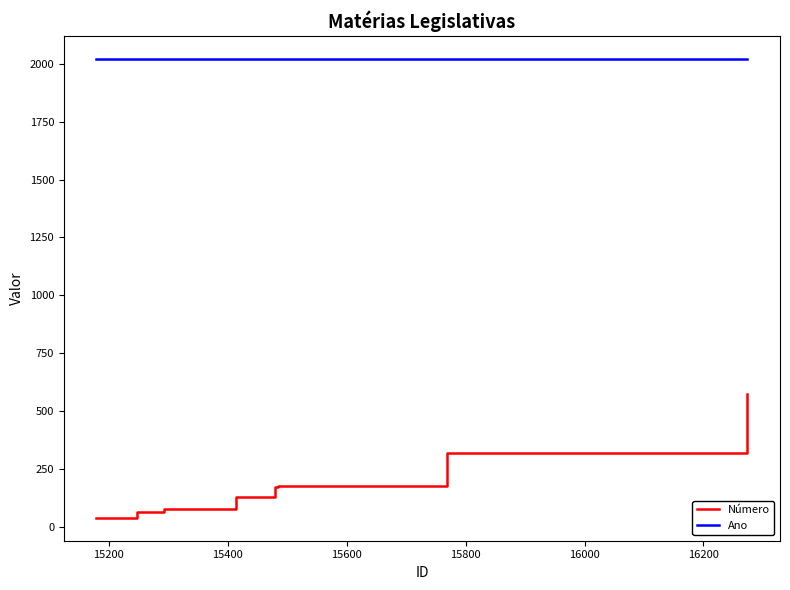

What is the maximum value shown in the chart?

2021